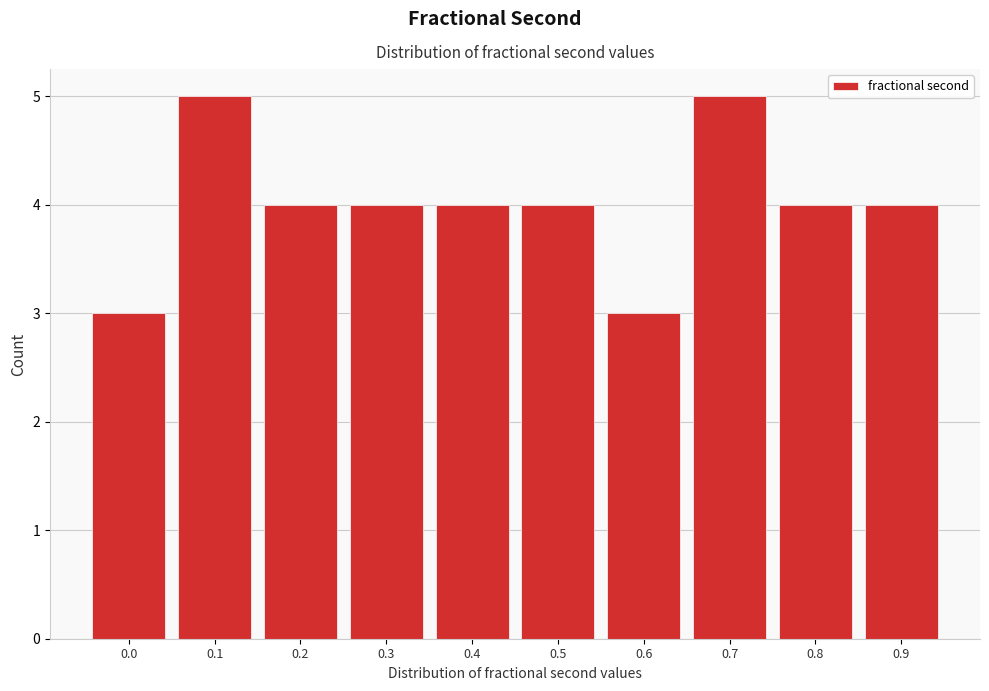

Reading left to right, extract all data points from this chart.

3	5	4	4	4	4	3	5	4	4